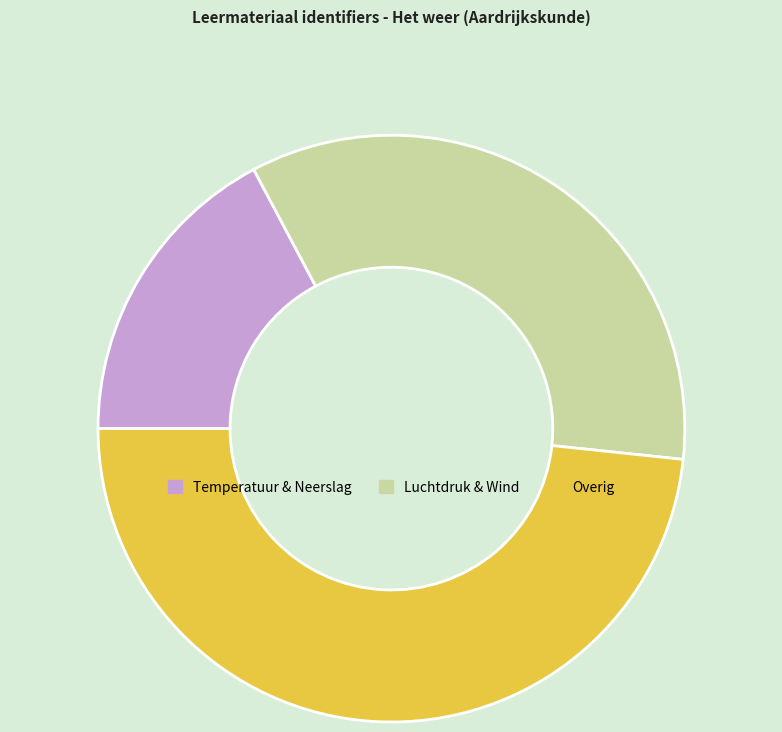

Which category has the biggest portion of the pie?

Overig